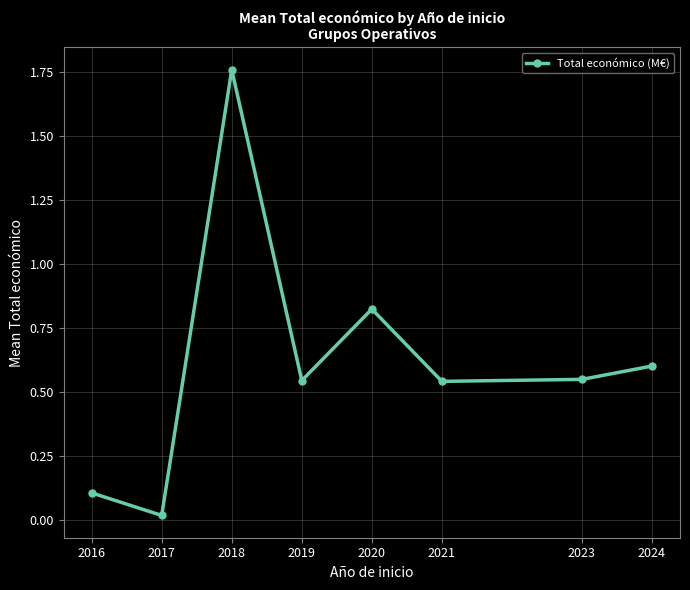

What is the difference between the values at 2018 and 2021?

1.2